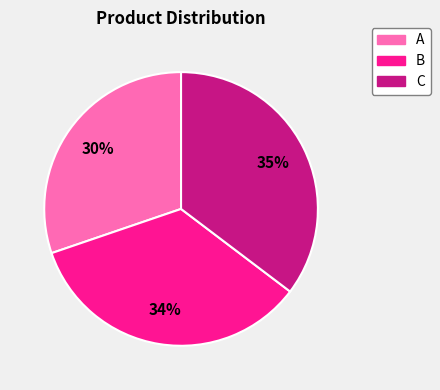

To the nearest percent, what portion does C represent?

35%